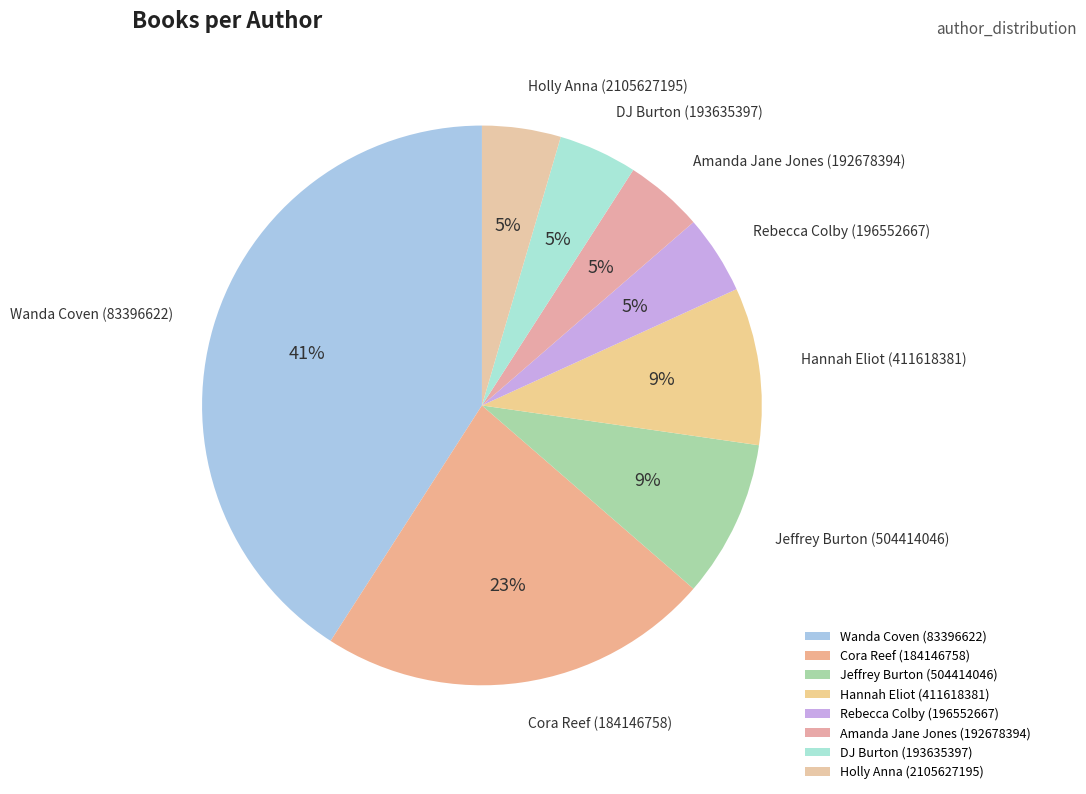

Approximately how many times larger is the value at Rebecca Colby (196552667) compared to Holly Anna (2105627195)?

1.0